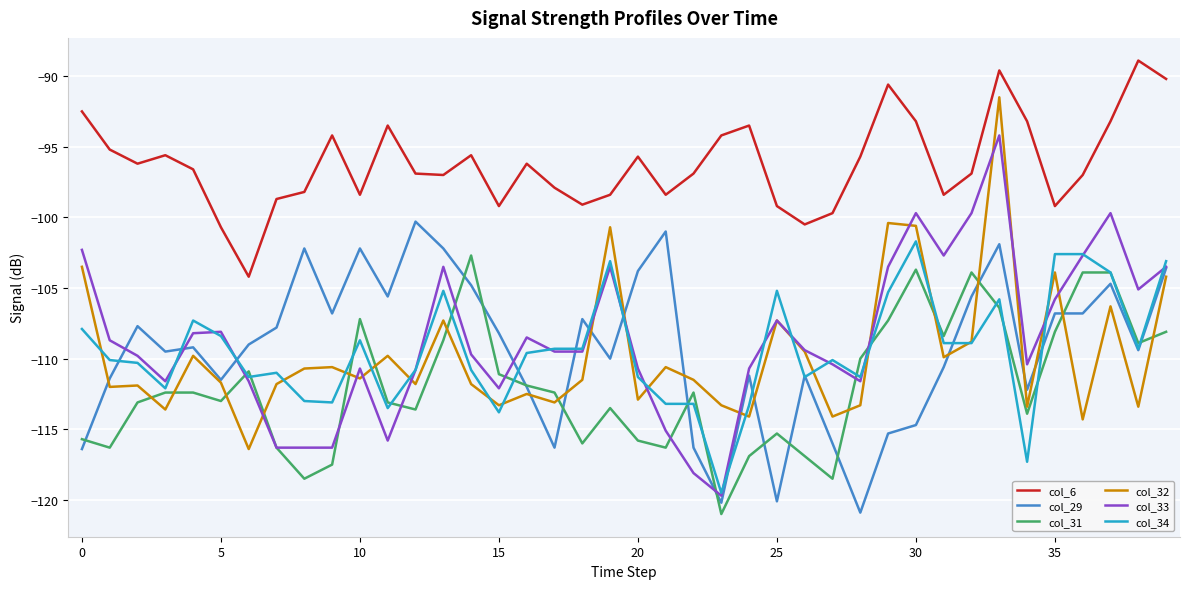

True or false: col_32 and col_31 cross at least once.

True